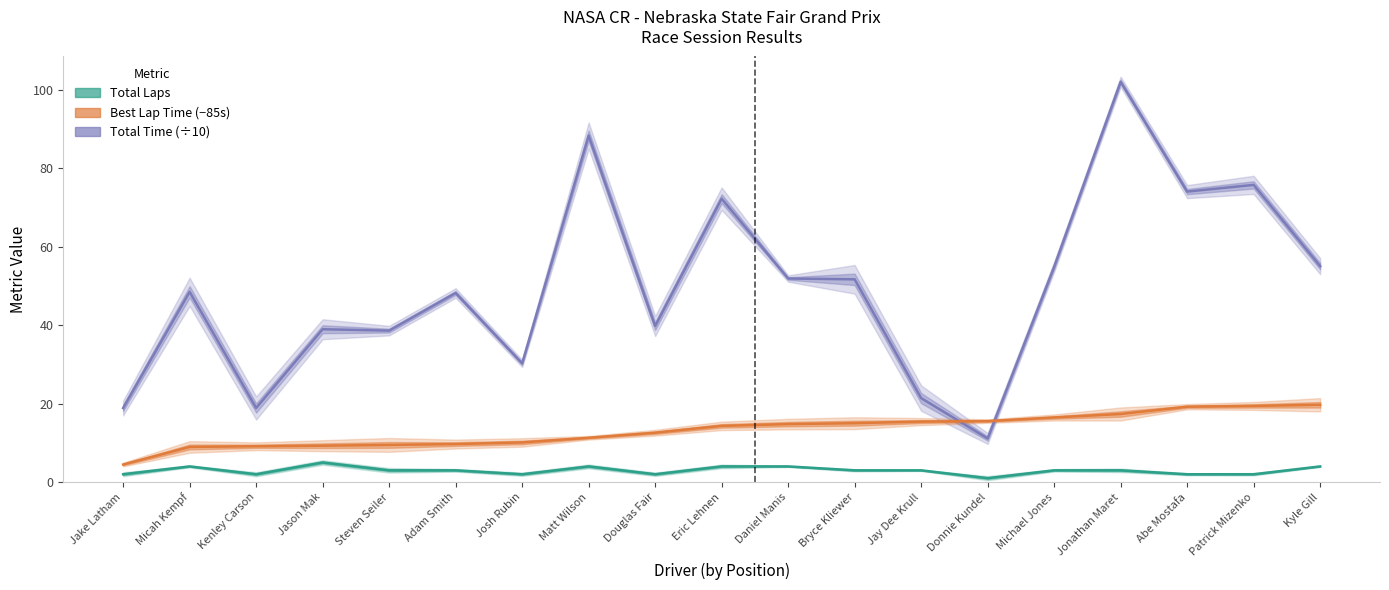

What is the minimum value for Total Time?

11.1